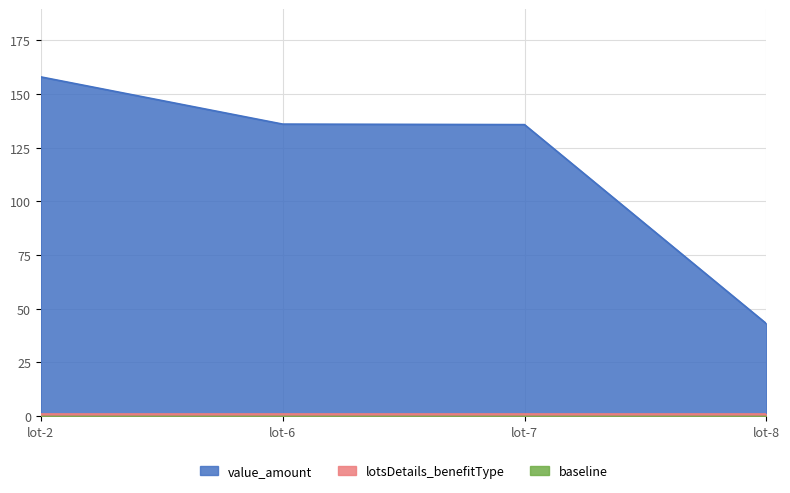

Approximately how many times larger is the value at lot-2 compared to lot-6?

1.2